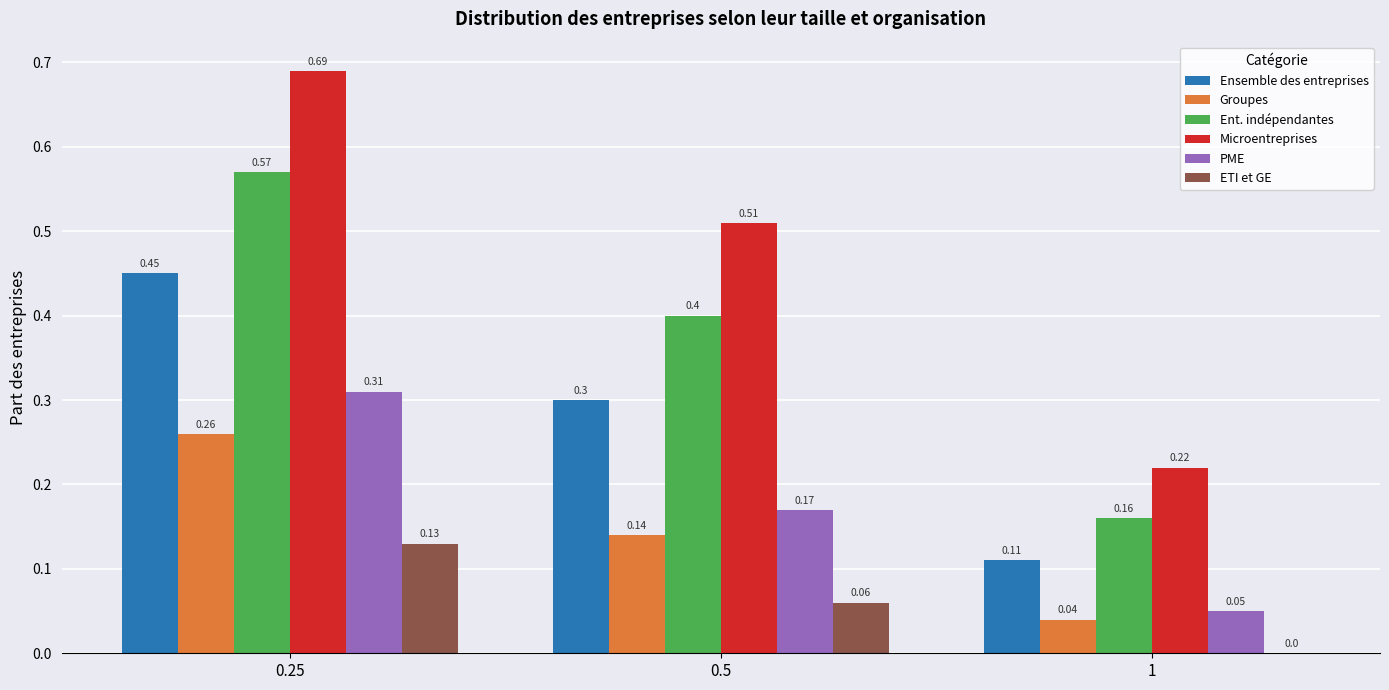

At which label does Groupes reach its peak?

0.25